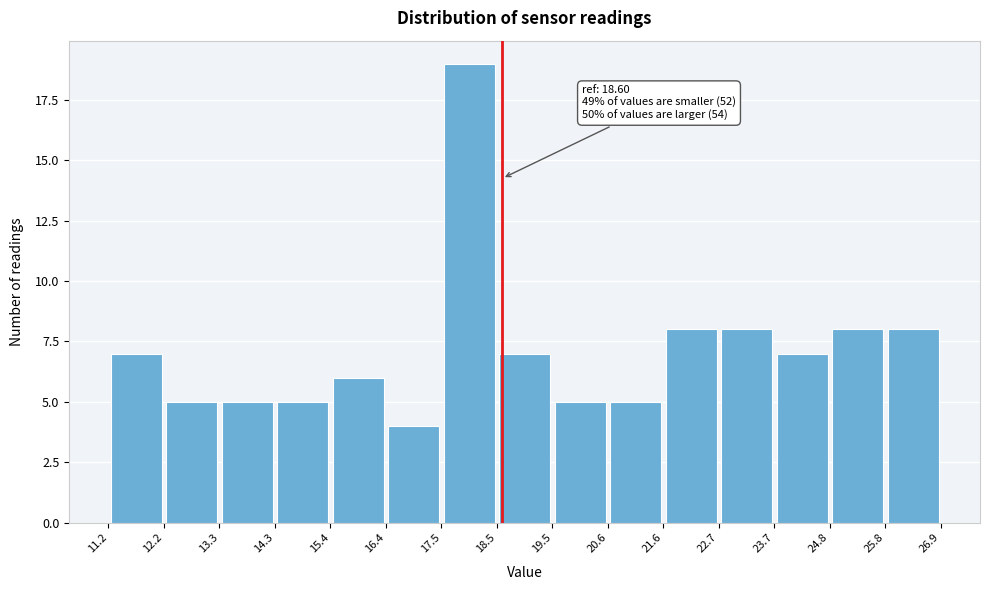

Which range on the x-axis has the tallest bar?

17.5 to 18.5